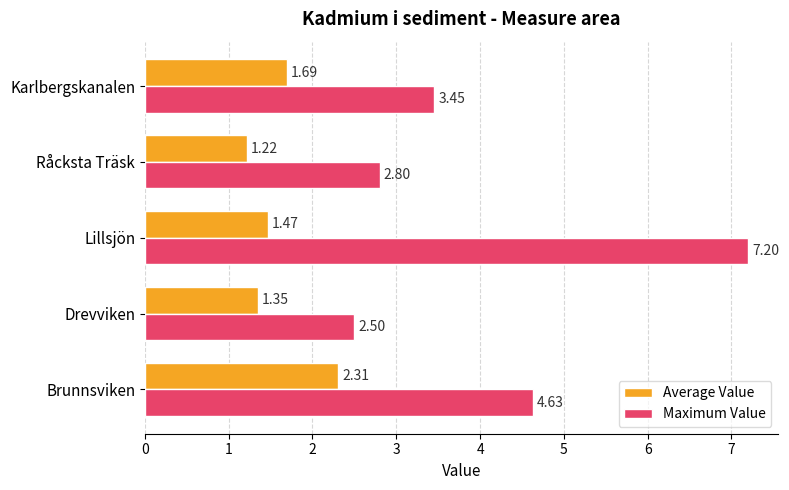

What are all the series names shown in the legend?

Average Value, Maximum Value